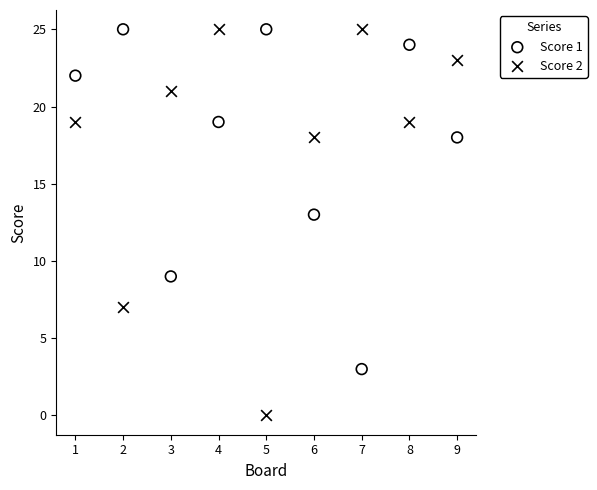

What are all the series names shown in the legend?

Score 1, Score 2